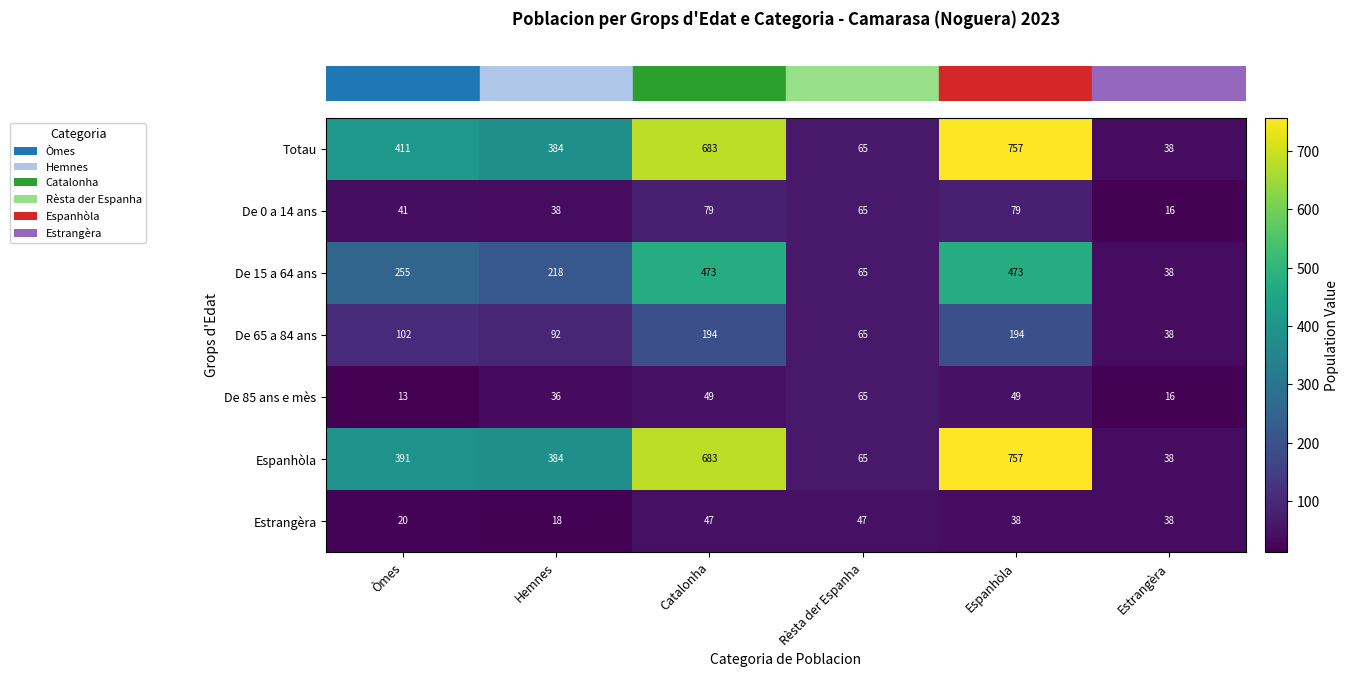

What is the total value across all series at Òmes?

1233